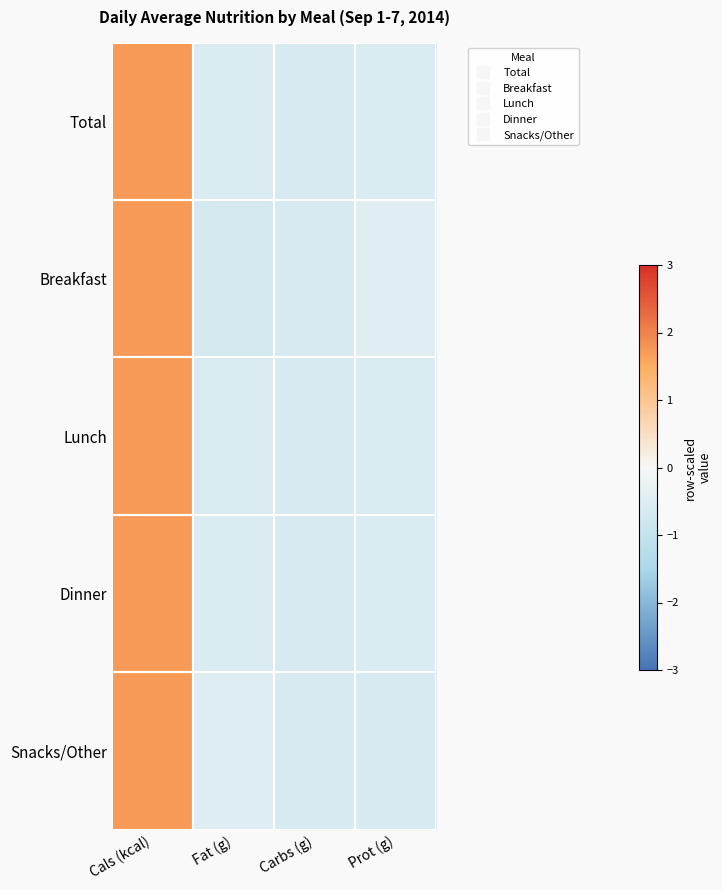

Rank the series by their maximum value, from highest to lowest.

Total, Lunch, Dinner, Snacks/Other, Breakfast